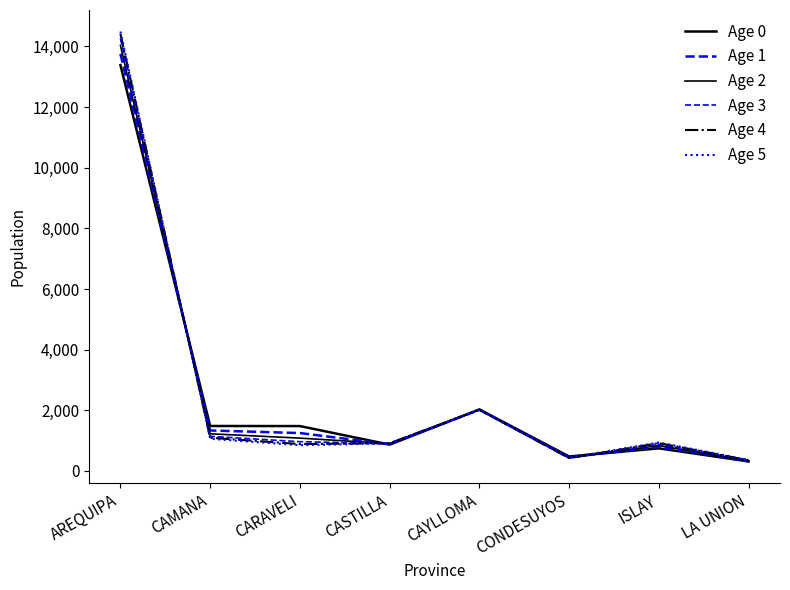

Is it true that Age 1 equals 19291 at AREQUIPA?

False